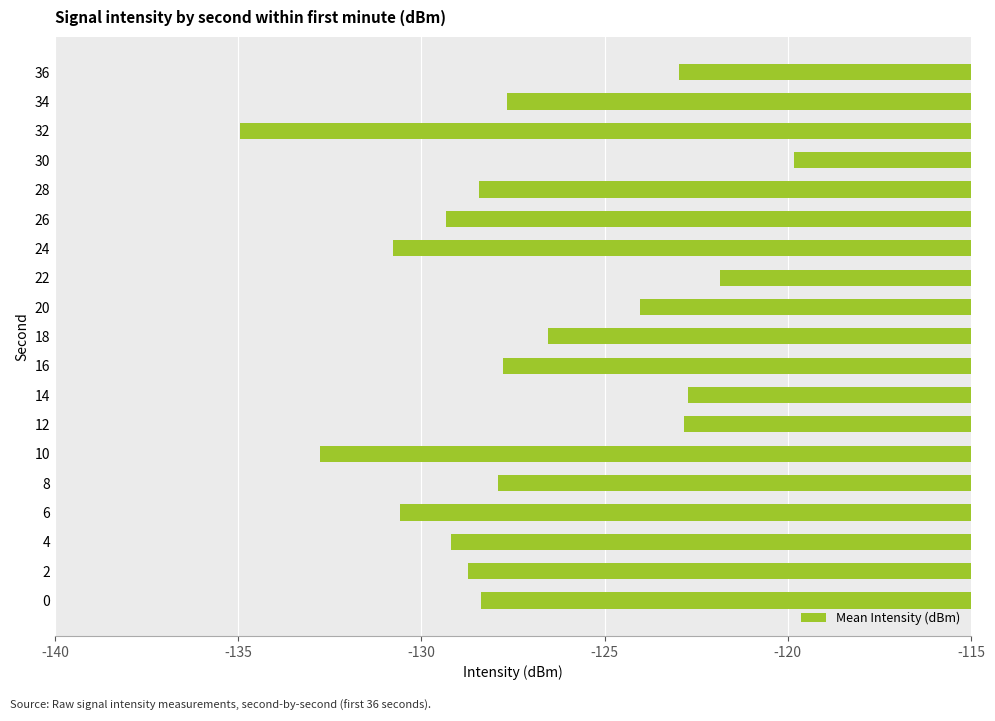

What is the average value?

-127.2